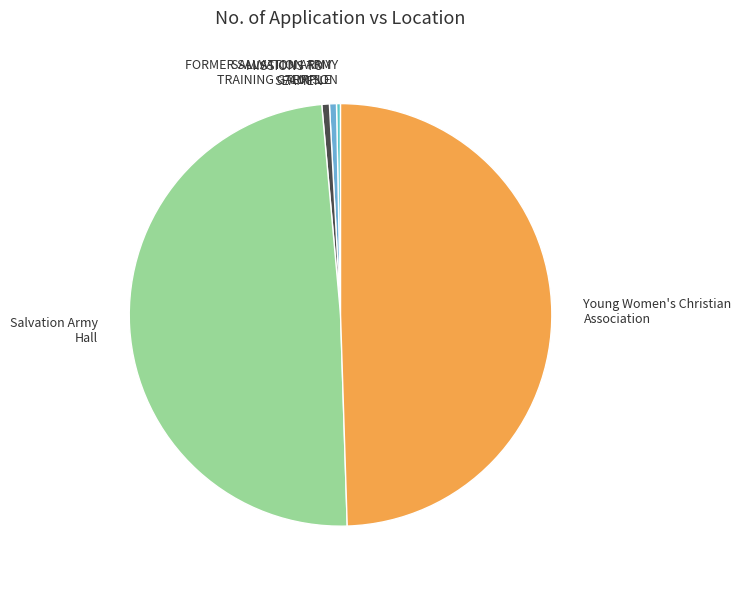

Does SALVATION ARMY TEMPLE account for over 50% of the chart?

No